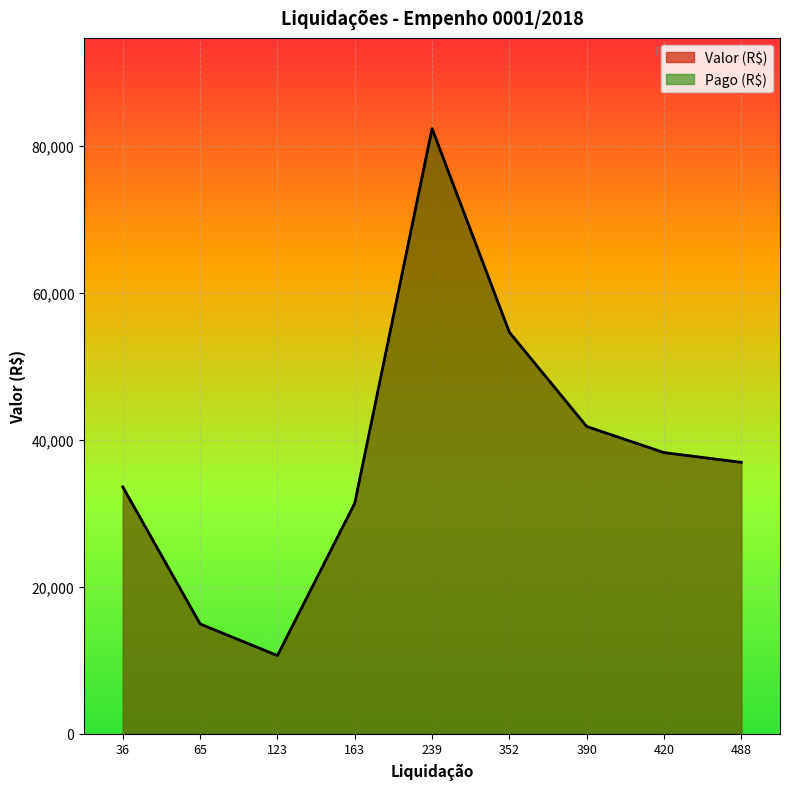

Which series has the widest spread of values?

Valor (R$)